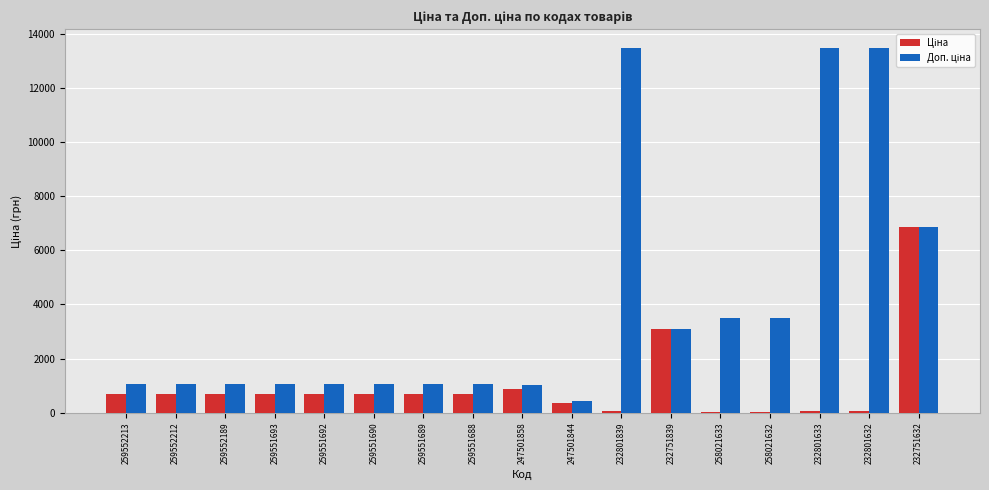

What is the sum of all Доп. ціна values?

67237.9